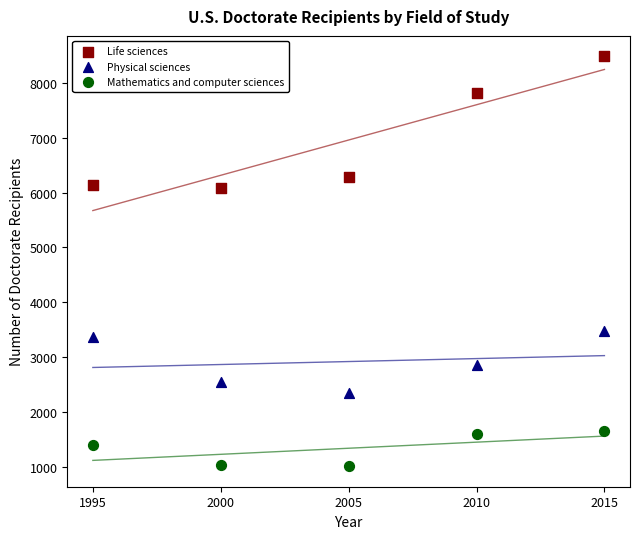

What are all the series names shown in the legend?

Life sciences, Physical sciences, Mathematics and computer sciences